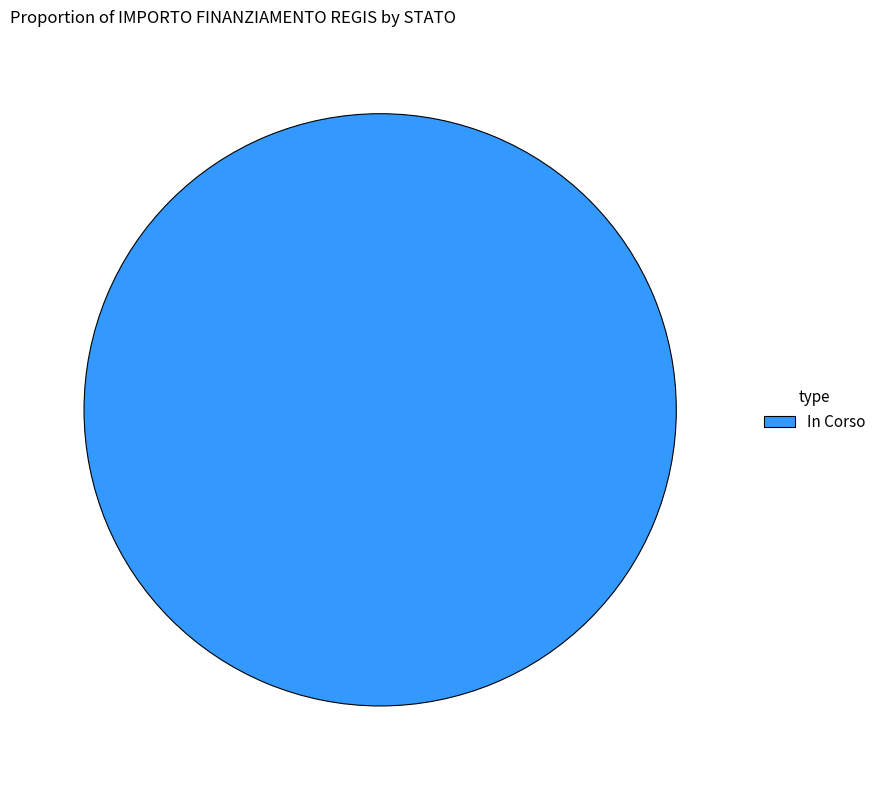

How many segments does this pie chart have?

1